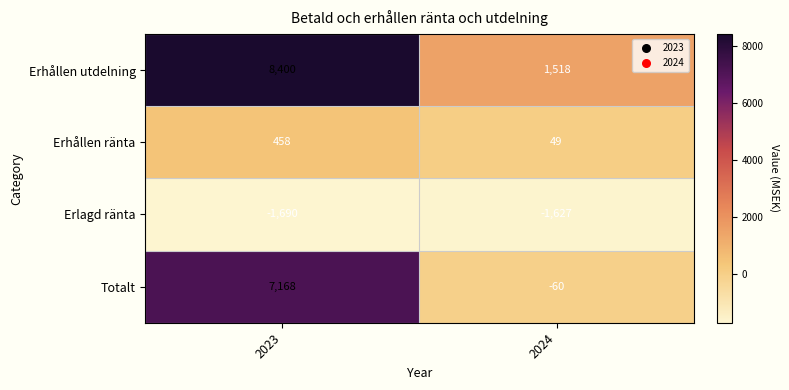

What is the maximum value shown in the chart?

8400